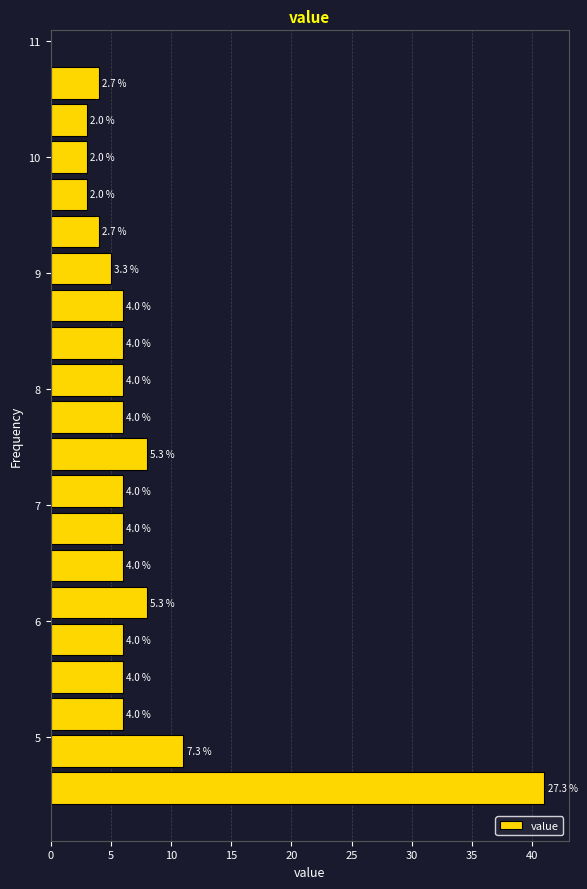

Around what value on the y-axis is the longest bar? Give the approximate position of its centre, as read against the axis.

4.6